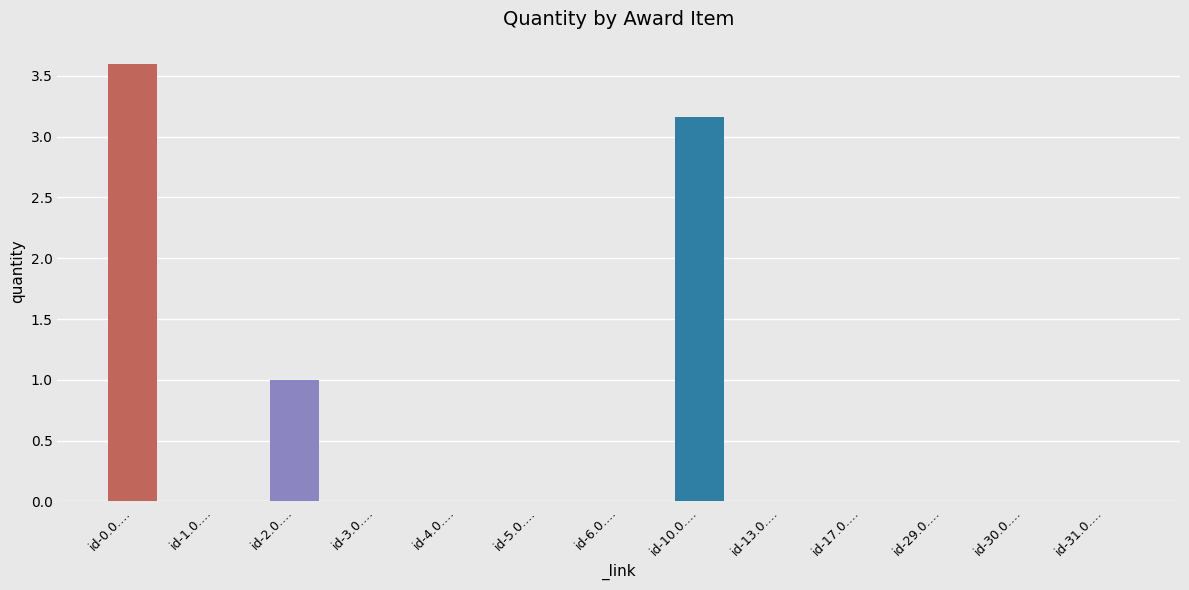

Between id-4.0.… and id-0.0.…, which is larger?

id-0.0.…